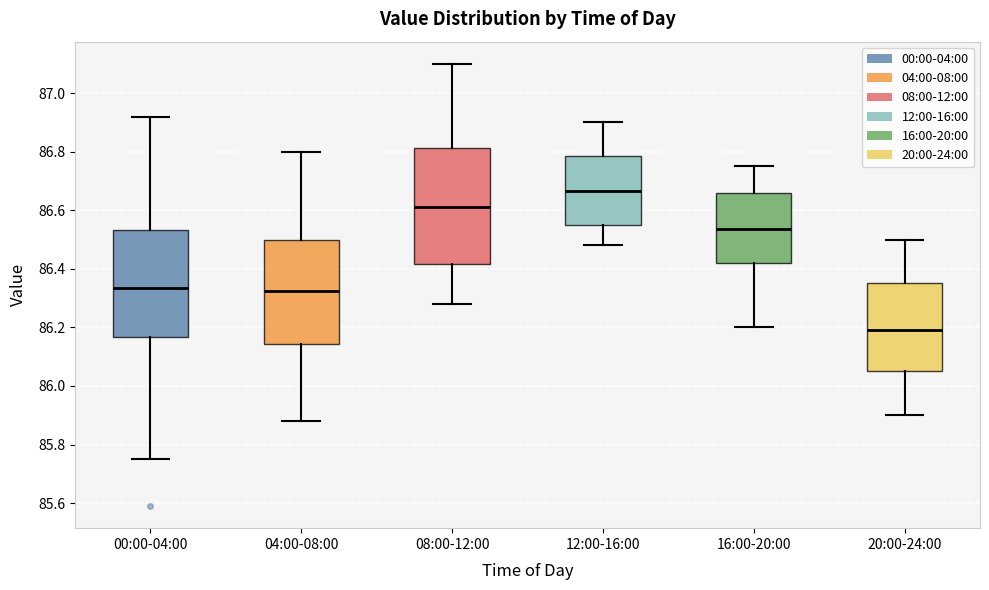

Where does the lower whisker of the box for 00:00-04:00 end on the y-axis? The values are not printed on the chart, so give them approximately, as read against the axis.

85.76